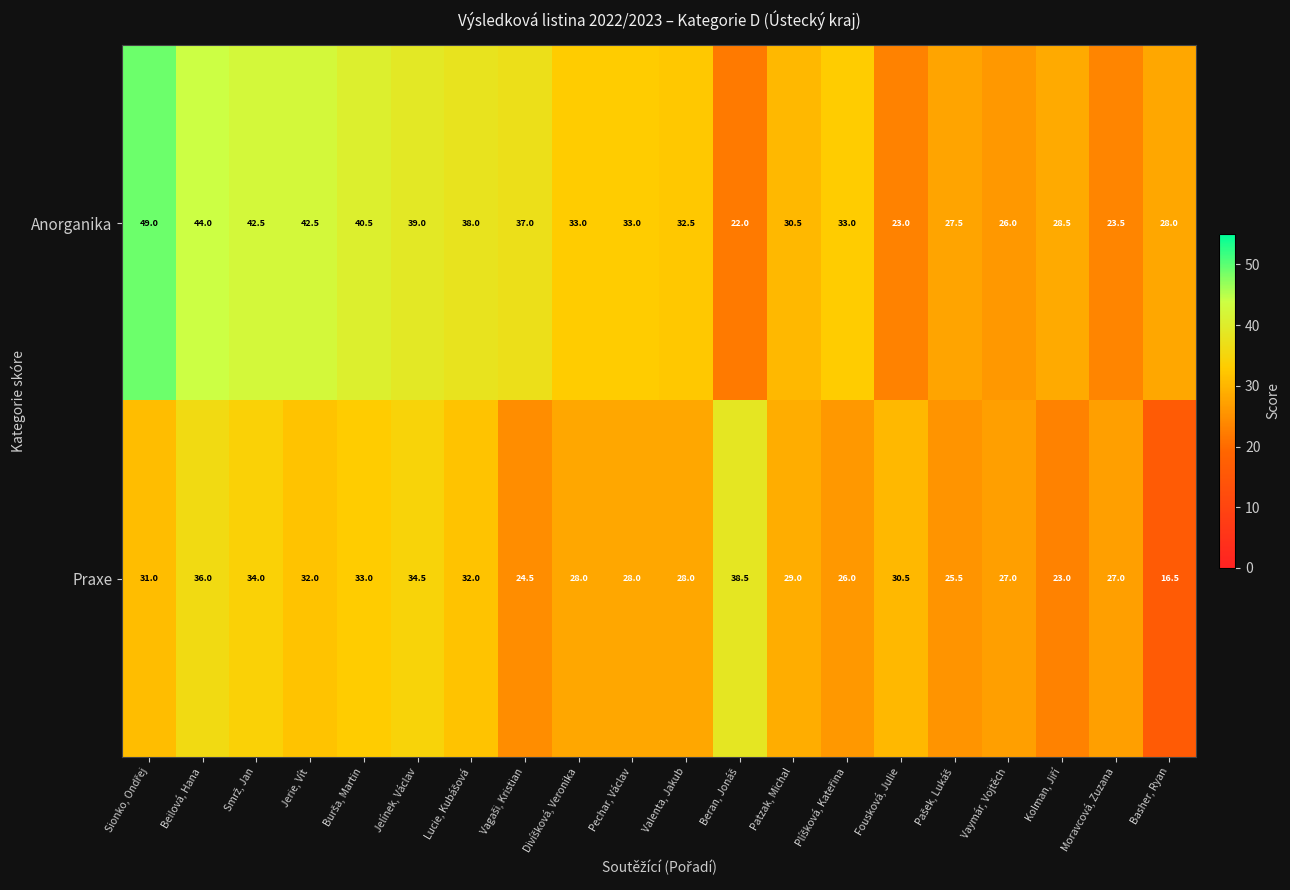

What is the spread (max minus min) of values at Valenta, Jakub?

4.5